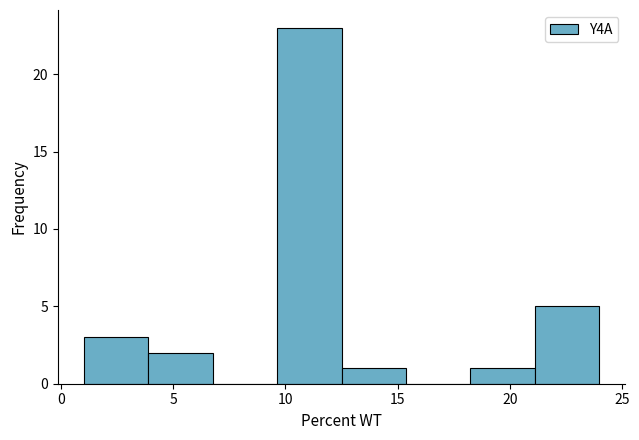

Reading left to right, transcribe this chart: for each bar, give the range it covers on the x-axis and its height. Neither the bar edges nor the heights are printed on the chart, so give them approximately, as read against the axes.

1.0 to 4.0: 3
4.0 to 7.0: 2
7.0 to 9.5: 0
9.5 to 12.5: 23
12.5 to 15.5: 1
15.5 to 18.5: 0
18.5 to 21.0: 1
21.0 to 24.0: 5